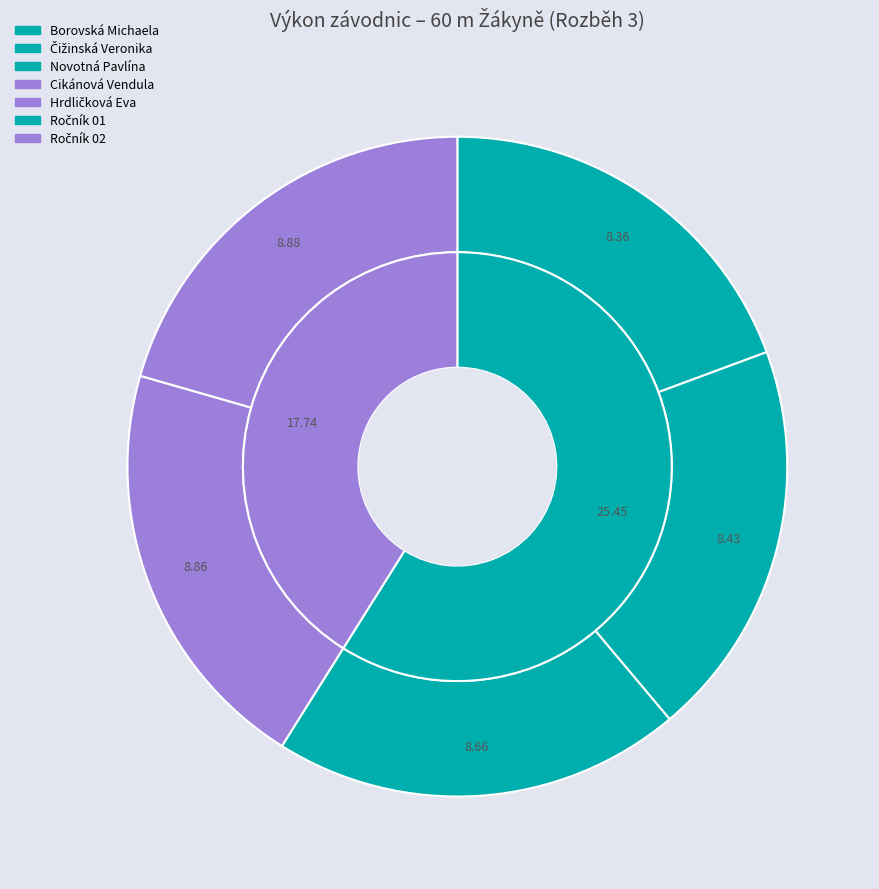

What is the total percentage of Cikánová Vendula and Čižinská Veronika?

40.0%